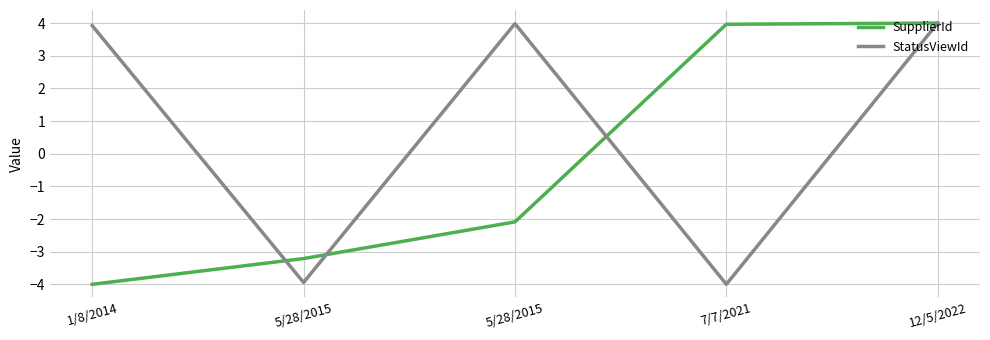

What value does the StatusViewId series have at 1/8/2014?

3.9